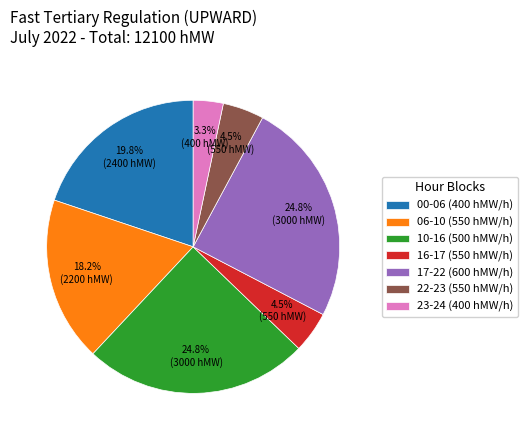

What portion of the pie excludes 22-23 (550 hMW/h)?

95.5%